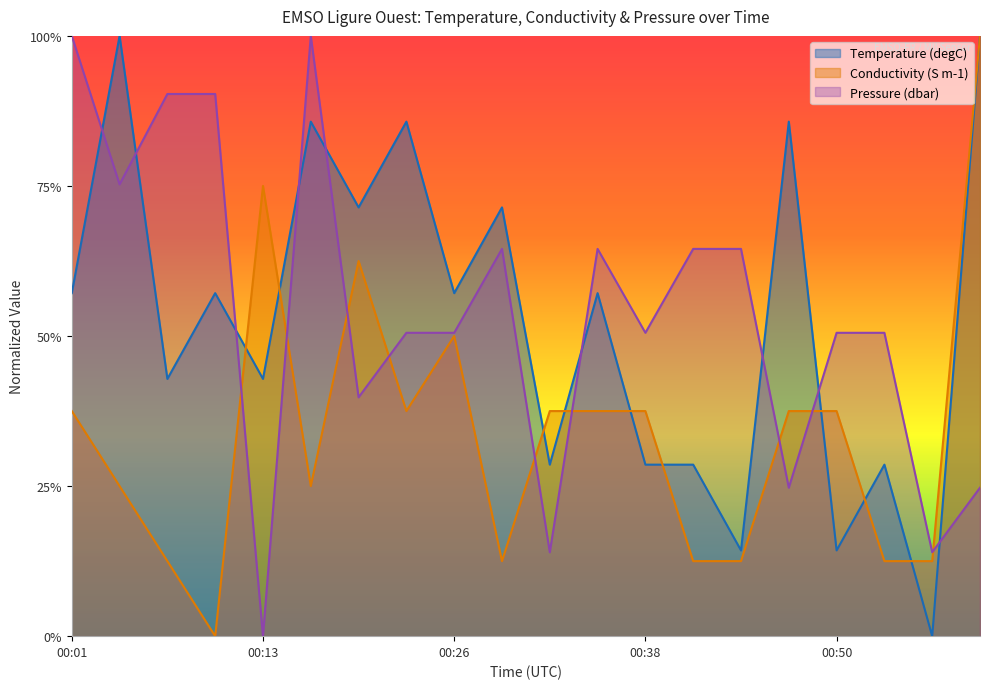

At how many categories does at least one series exceed 0?

20